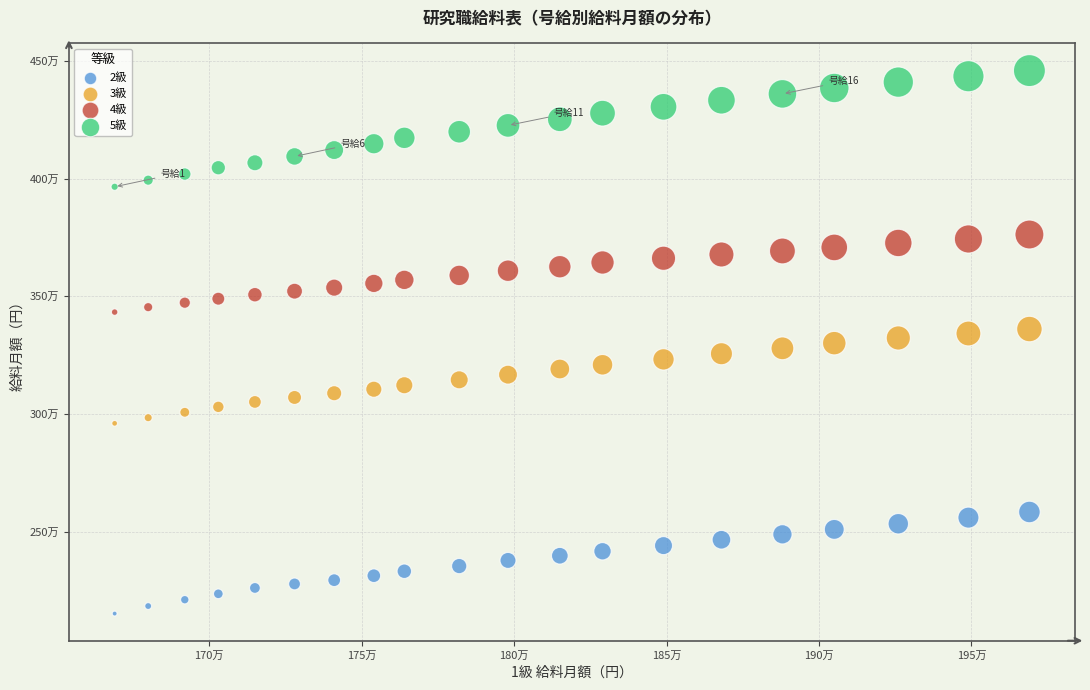

Which series reaches the maximum Y coordinate?

5級